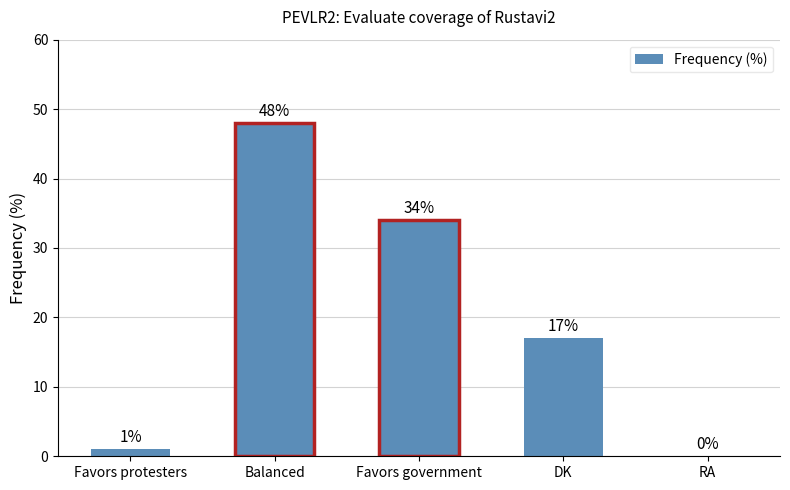

Are the bars horizontal?

No